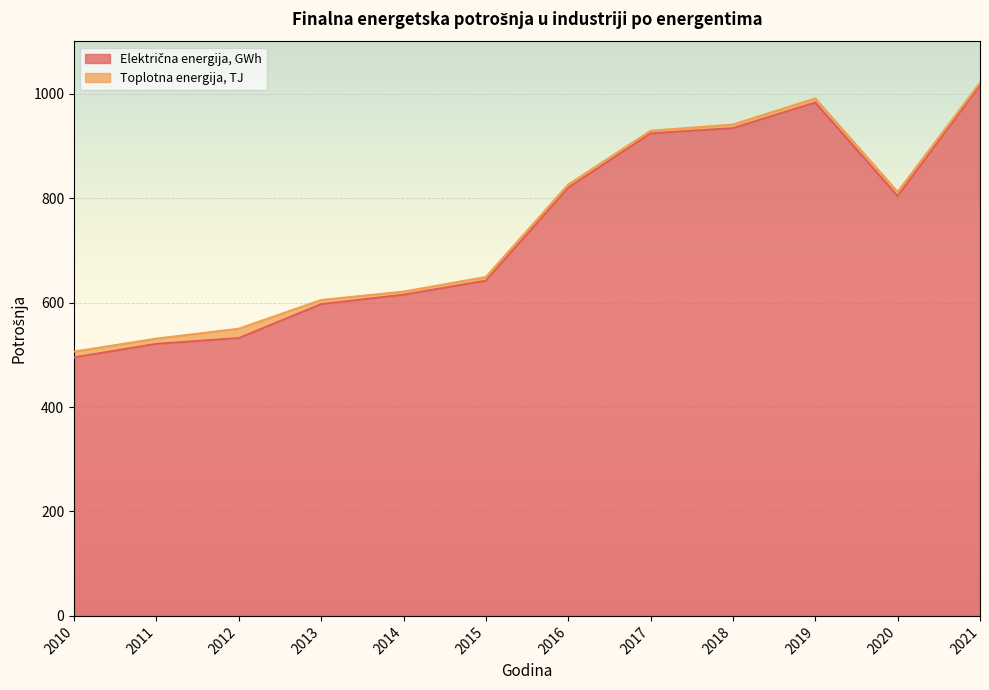

What is the change in value from 2015 to 2017?

+282